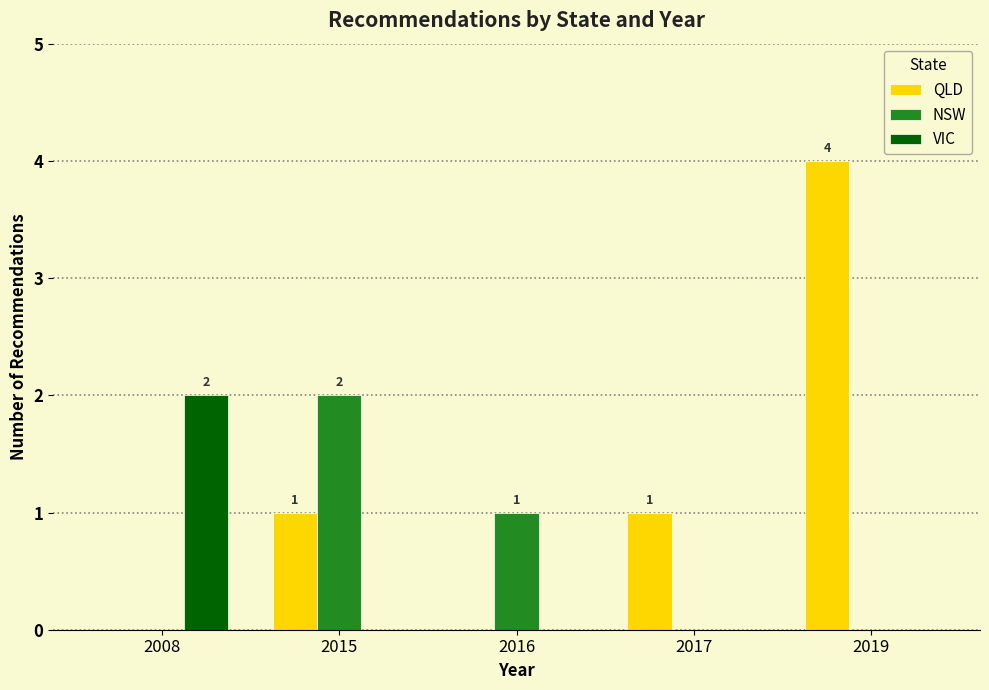

What is the greatest value displayed?

4